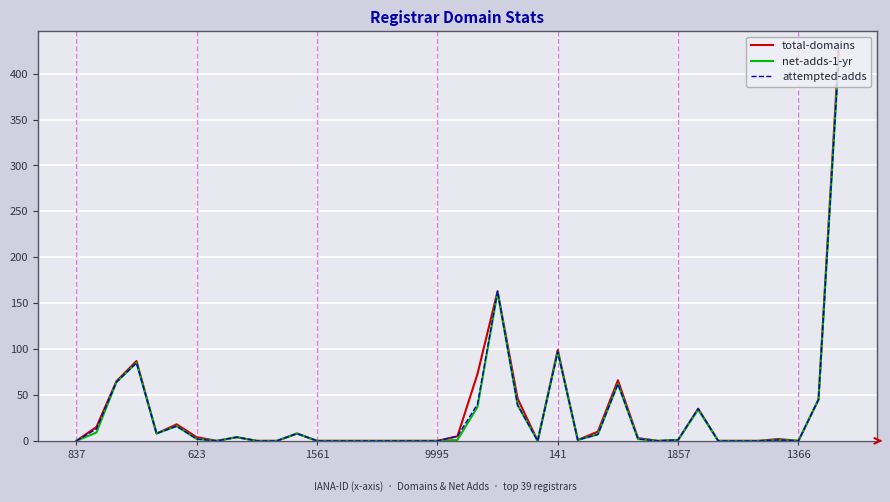

What is the greatest value displayed?

425